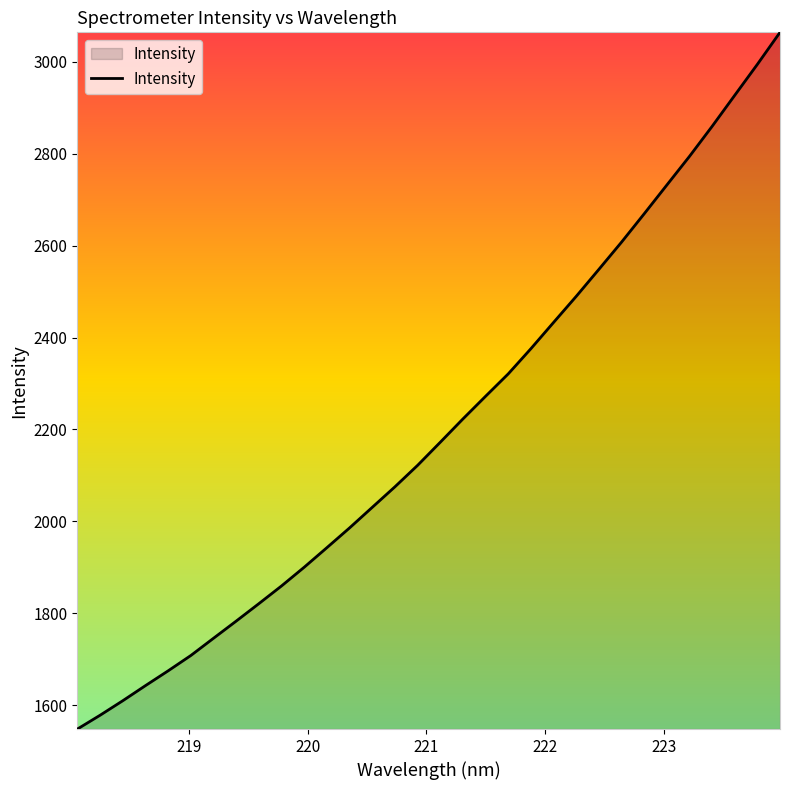

What is the sum of all values?

70512.5